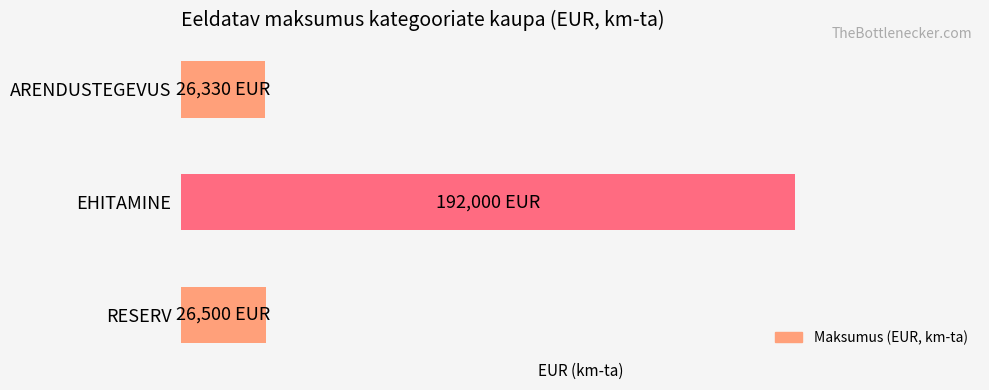

Are the bars horizontal?

Yes